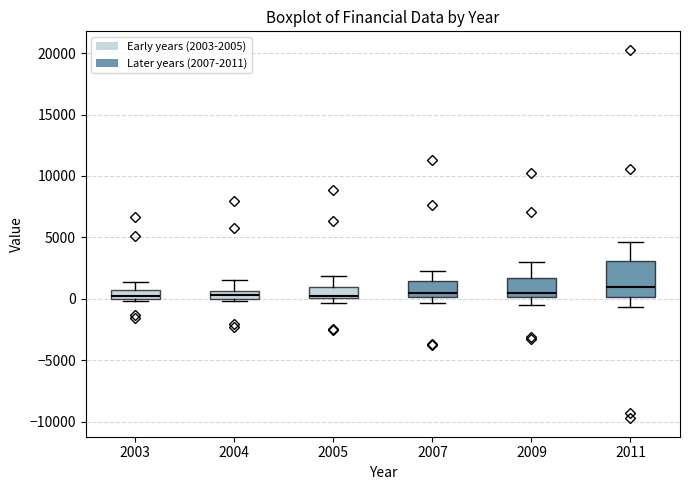

Which box is the tallest, from its lower edge to its upper edge?

2011